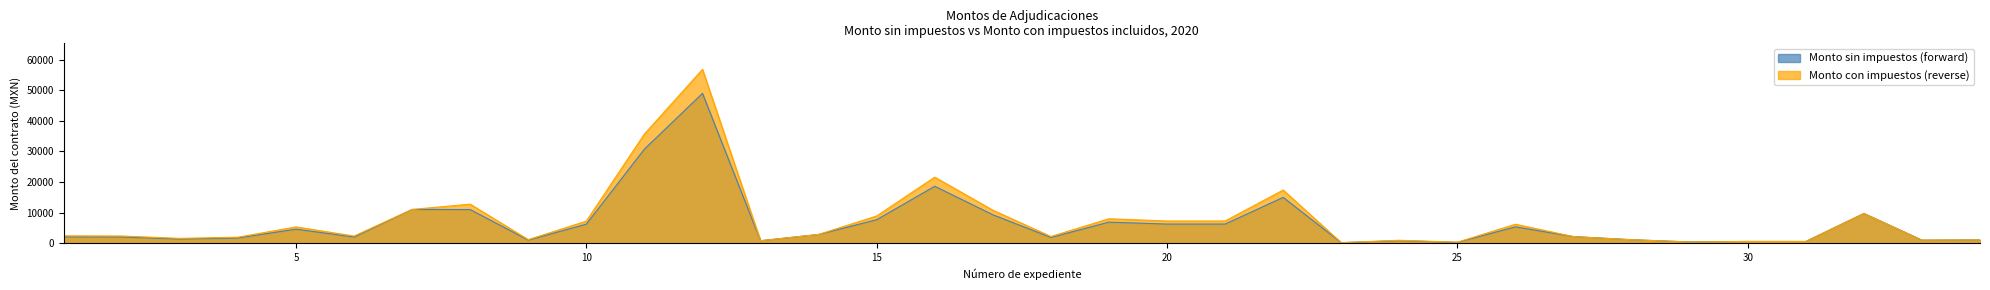

Which category has the lowest value in the Monto con impuestos (reverse) series?

23